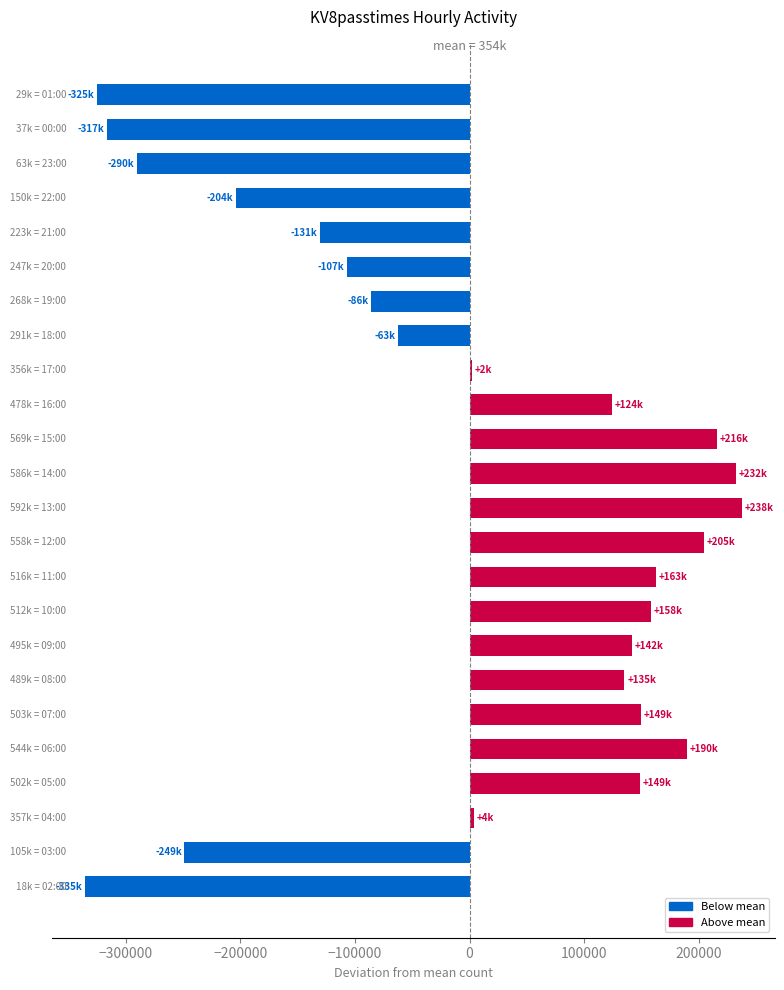

How many bars are there in total?

24